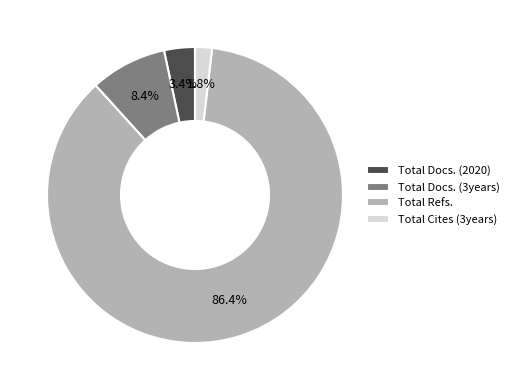

How many slices are in this pie chart?

4